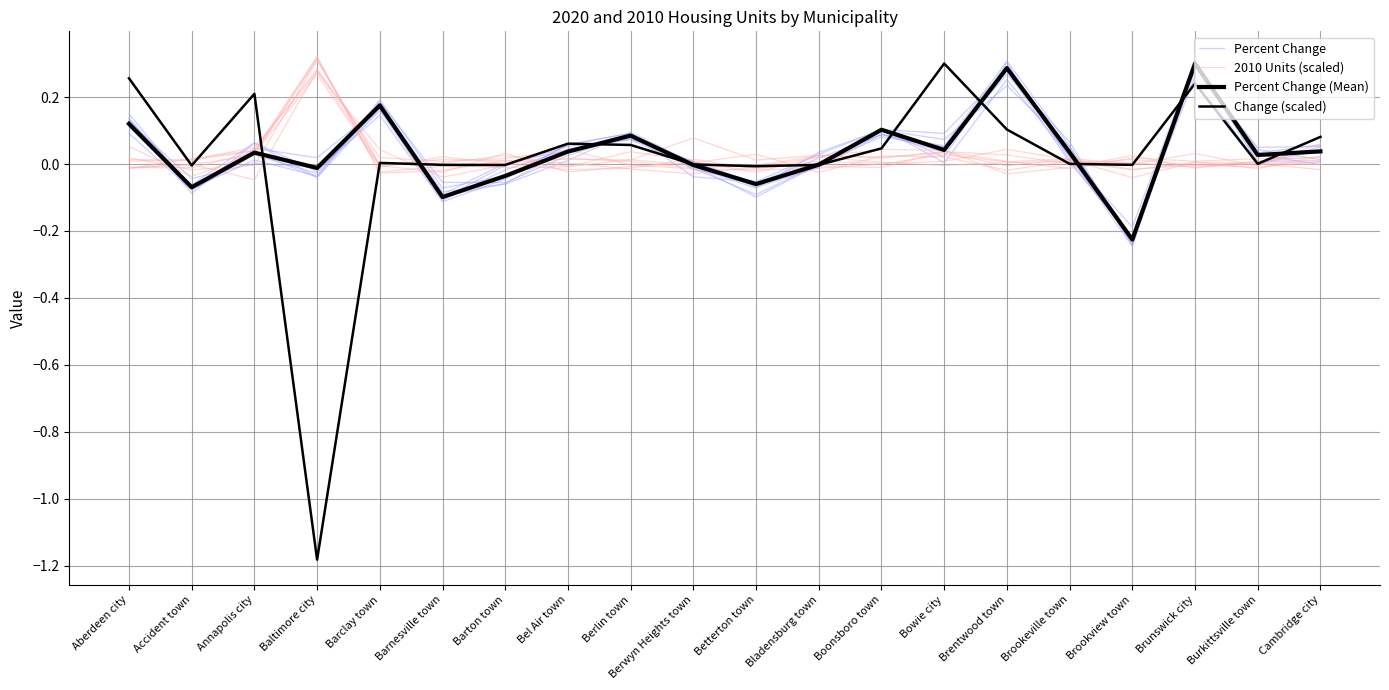

Reading left to right, list all the values displayed in this chart.

Percent Change: Aberdeen city=0.1	Accident town=-0.1	Annapolis city=0.0	Baltimore city=0.0	Barclay town=0.2	Barnesville town=-0.1	Barton town=-0.0	Bel Air town=0.1	Berlin town=0.1	Berwyn Heights town=0.0	Betterton town=-0.1	Bladensburg town=-0.0	Boonsboro town=0.1	Bowie city=0.0	Brentwood town=0.3	Brookeville town=0.0	Brookview town=-0.2	Brunswick city=0.3	Burkittsville town=0.0	Cambridge city=0.0
2010 Units (scaled): Aberdeen city=-0.0	Accident town=0.0	Annapolis city=0.0	Baltimore city=0.3	Barclay town=0.0	Barnesville town=0.0	Barton town=0.0	Bel Air town=0.0	Berlin town=-0.0	Berwyn Heights town=-0.0	Betterton town=-0.0	Bladensburg town=-0.0	Boonsboro town=-0.0	Bowie city=0.0	Brentwood town=0.0	Brookeville town=0.0	Brookview town=0.0	Brunswick city=0.0	Burkittsville town=-0.0	Cambridge city=0.1
Percent Change (Mean): Aberdeen city=0.1	Accident town=-0.1	Annapolis city=0.0	Baltimore city=-0.0	Barclay town=0.2	Barnesville town=-0.1	Barton town=-0.0	Bel Air town=0.0	Berlin town=0.1	Berwyn Heights town=-0.0	Betterton town=-0.1	Bladensburg town=-0.0	Boonsboro town=0.1	Bowie city=0.0	Brentwood town=0.3	Brookeville town=0.0	Brookview town=-0.2	Brunswick city=0.3	Burkittsville town=0.0	Cambridge city=0.0
Change (scaled): Aberdeen city=0.3	Accident town=-0.0	Annapolis city=0.2	Baltimore city=-1.2	Barclay town=0.0	Barnesville town=-0.0	Barton town=-0.0	Bel Air town=0.1	Berlin town=0.1	Berwyn Heights town=-0.0	Betterton town=-0.0	Bladensburg town=-0.0	Boonsboro town=0.0	Bowie city=0.3	Brentwood town=0.1	Brookeville town=0.0	Brookview town=-0.0	Brunswick city=0.2	Burkittsville town=0.0	Cambridge city=0.1